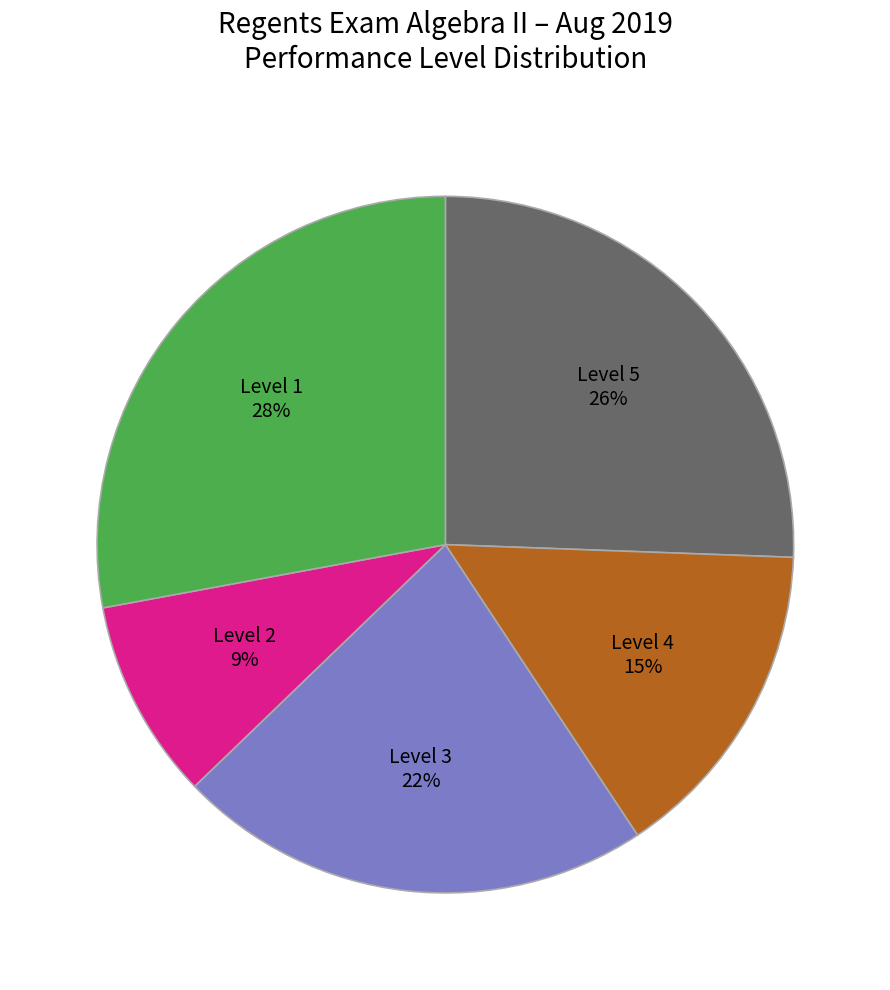

True or false: Level 1 accounts for 28% of the total.

True